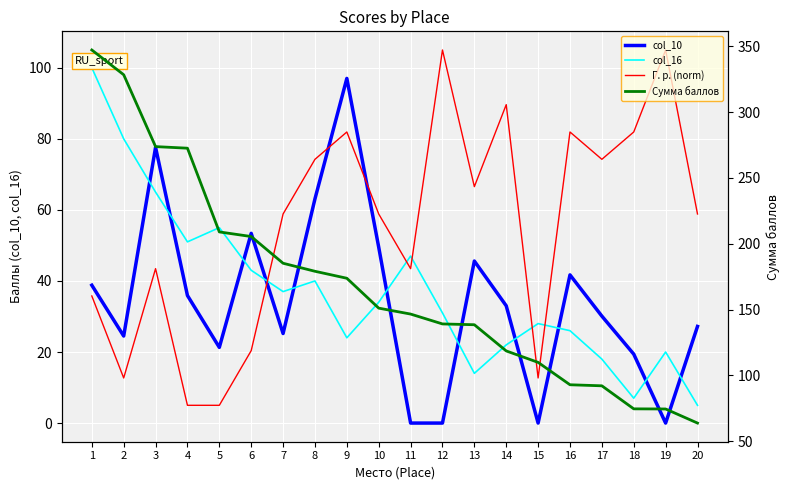

Which category has the highest value across all series?

1